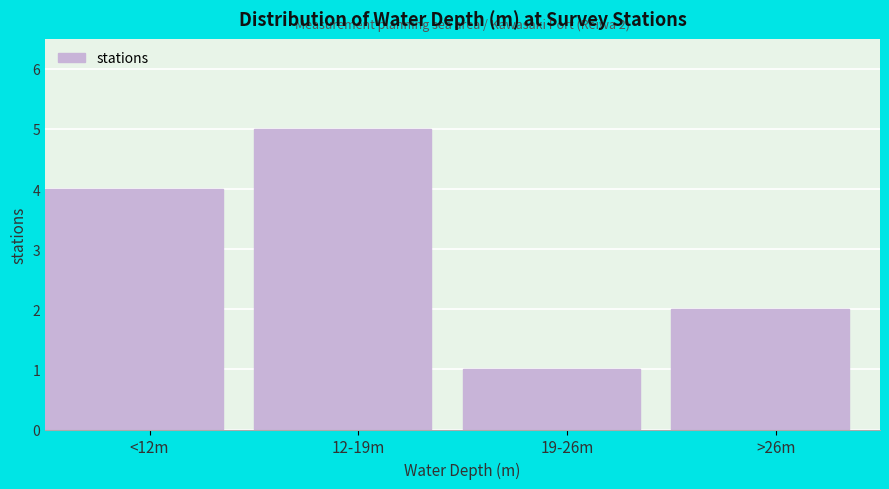

Reading left to right, extract all data points from this chart.

4	5	1	2